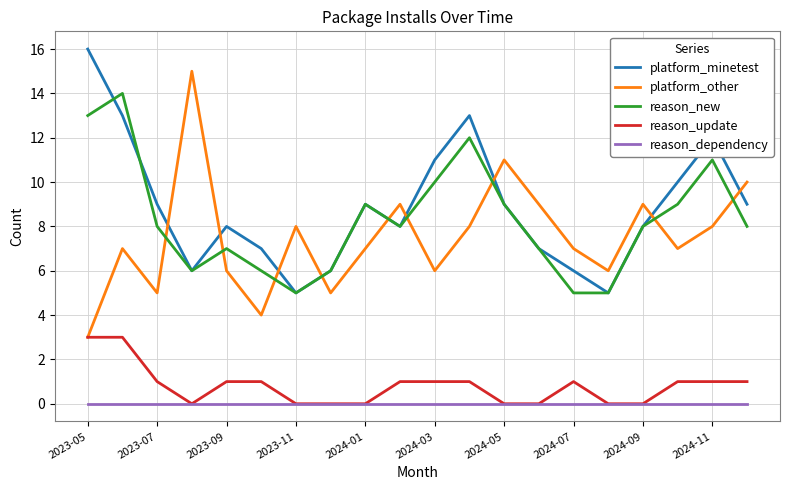

What is the maximum value for platform_other?

15